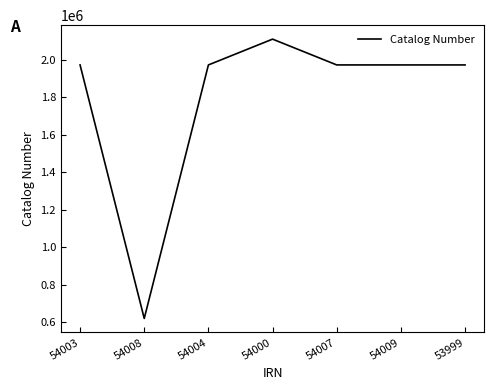

What is the change in value from 54003 to 54007?

+52